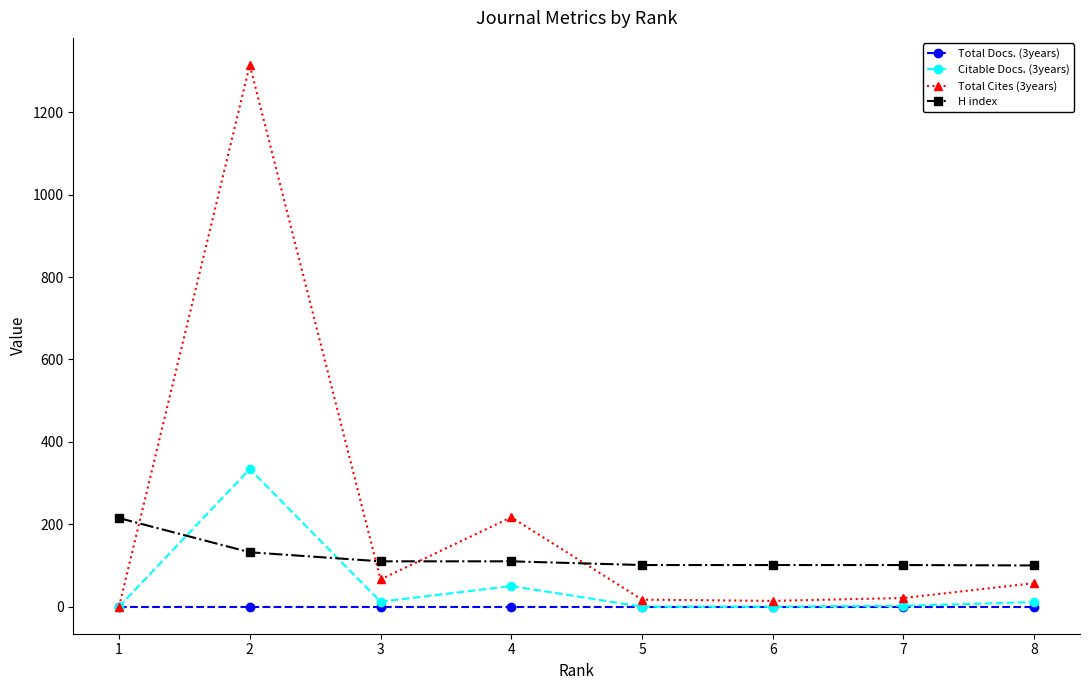

True or false: Total Cites (3years) has more than 1 points higher than both neighbors.

True